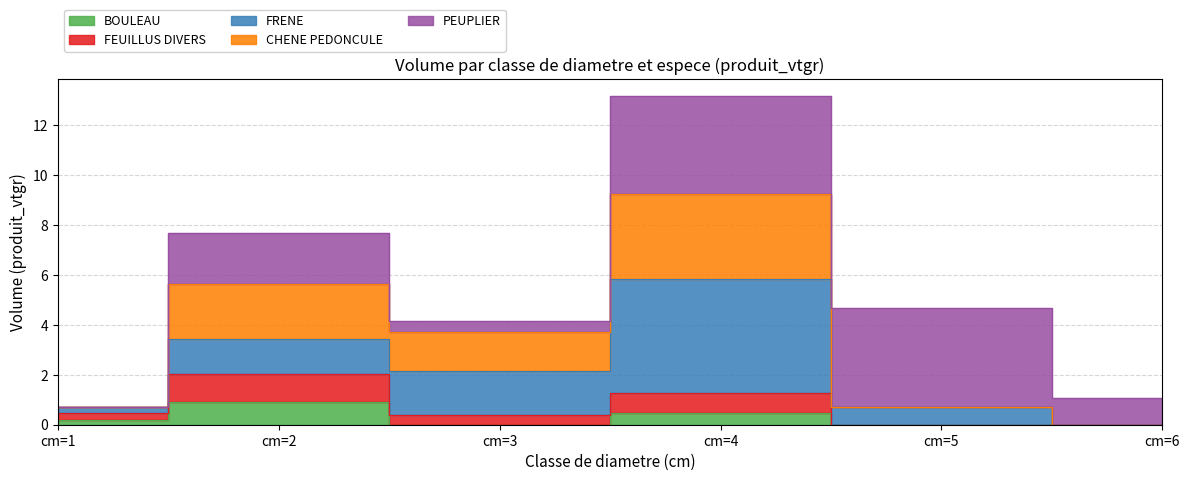

True or false: BOULEAU and FEUILLUS DIVERS cross at least once.

False